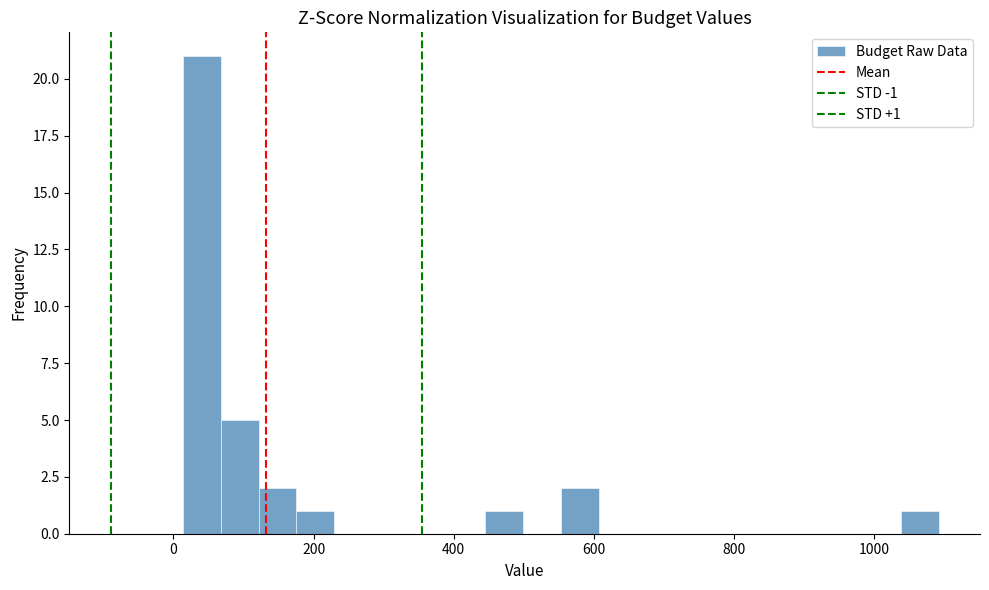

Around what value on the x-axis is the tallest bar? Give the approximate position of its centre, as read against the axis.

40